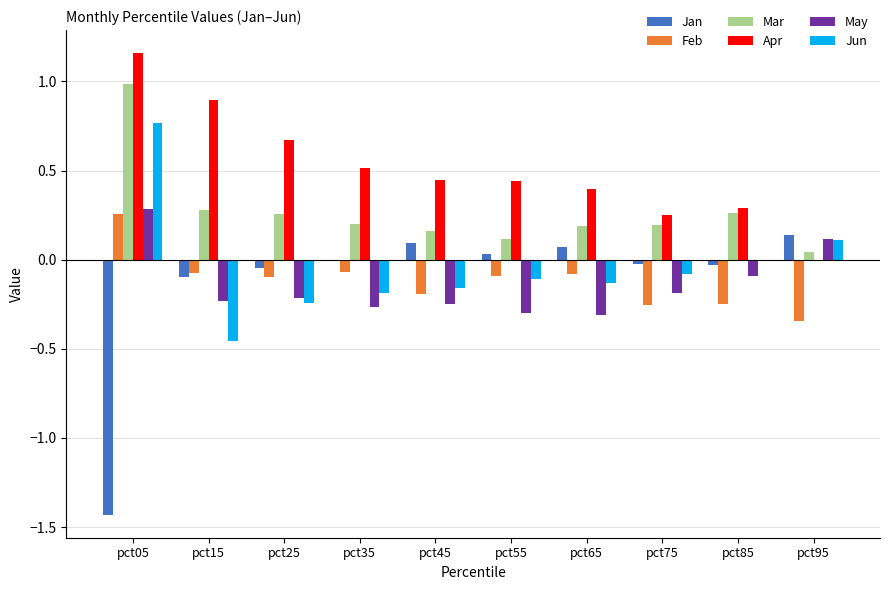

What is the total value across all series at pct05?

2.0